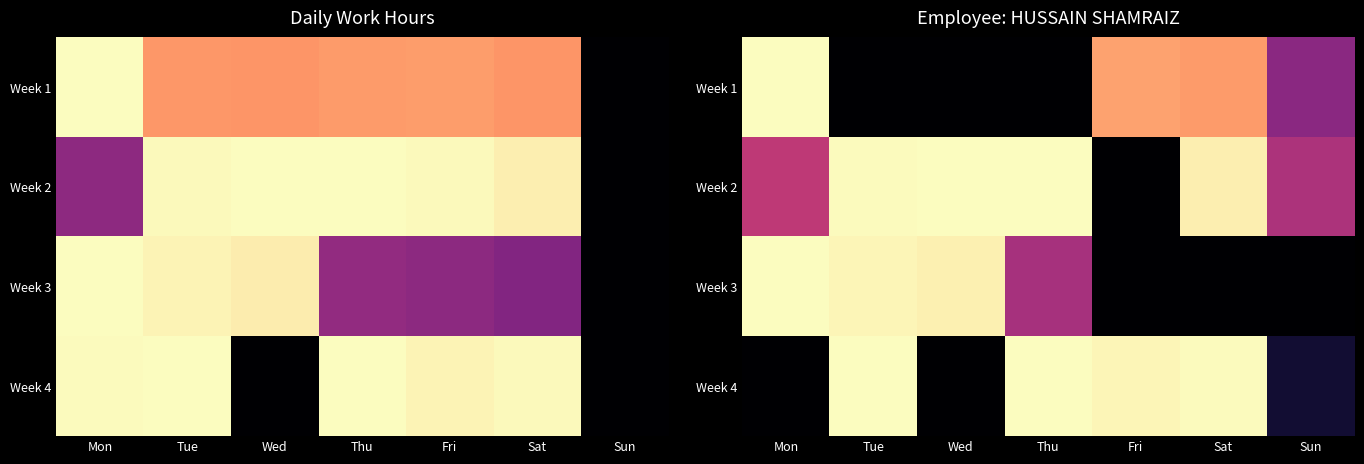

At Sun, list the series in order from largest to smallest.

Week 2, Week 1, Week 4, Week 3